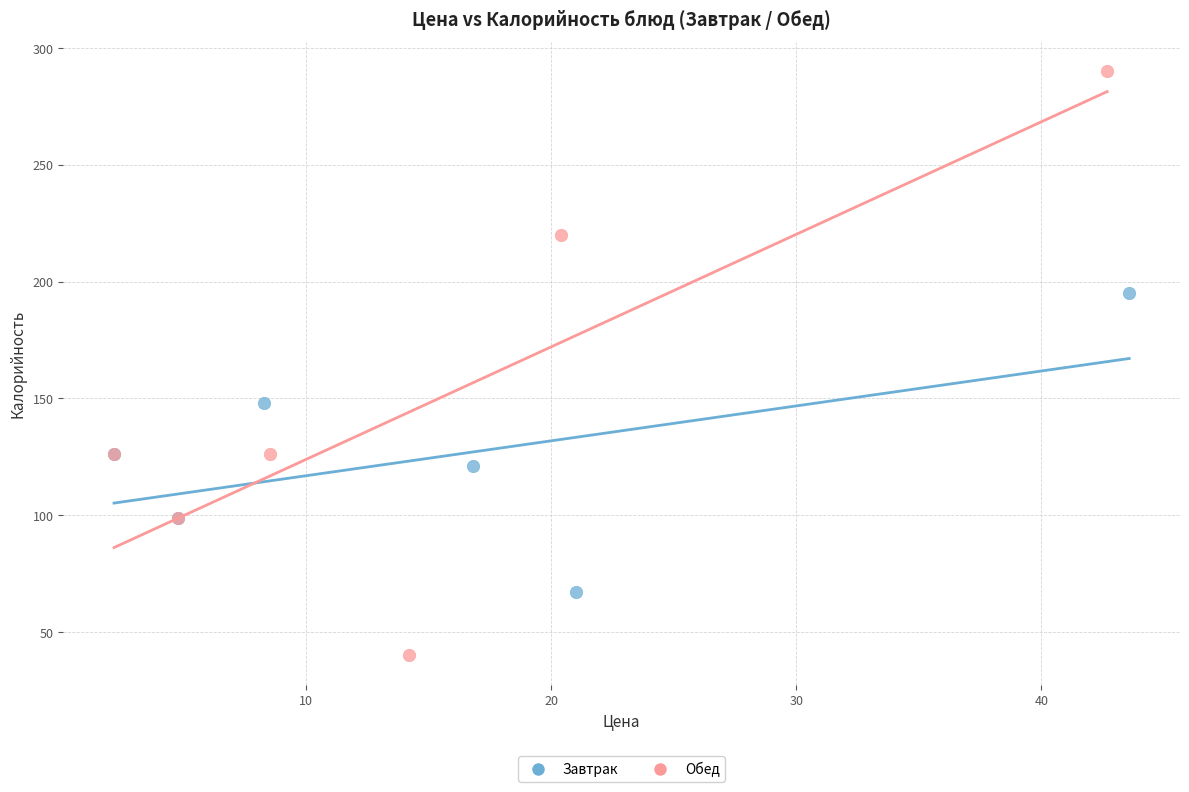

Which series has the largest Y range (max minus min)?

Обед